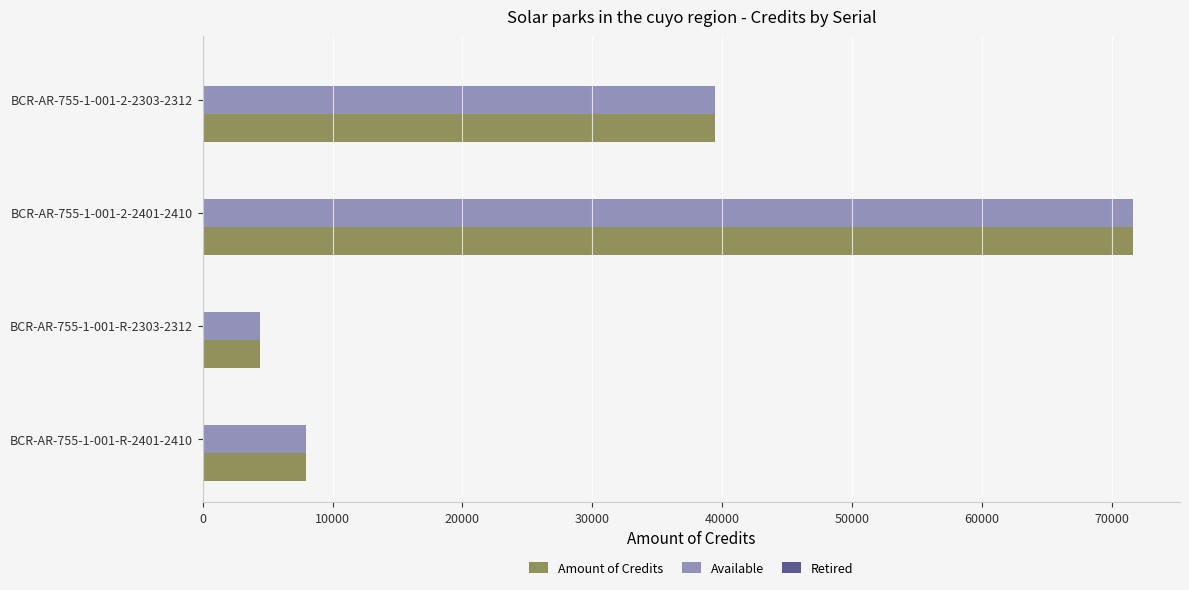

Where is Available nearest to the value 38023?

BCR-AR-755-1-001-2-2303-2312